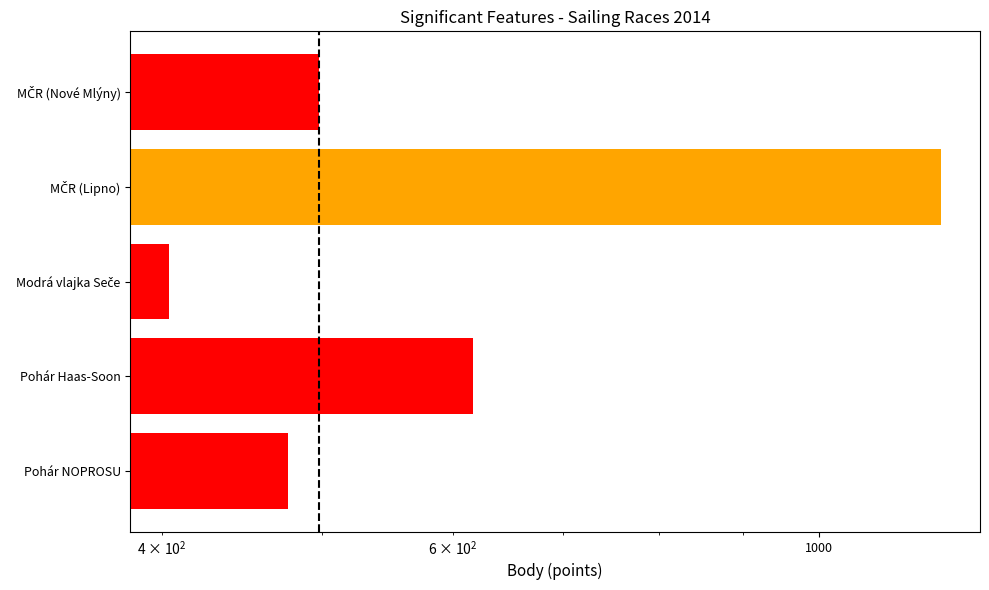

The value at MČR (Nové Mlýny) is 658. True or false?

False